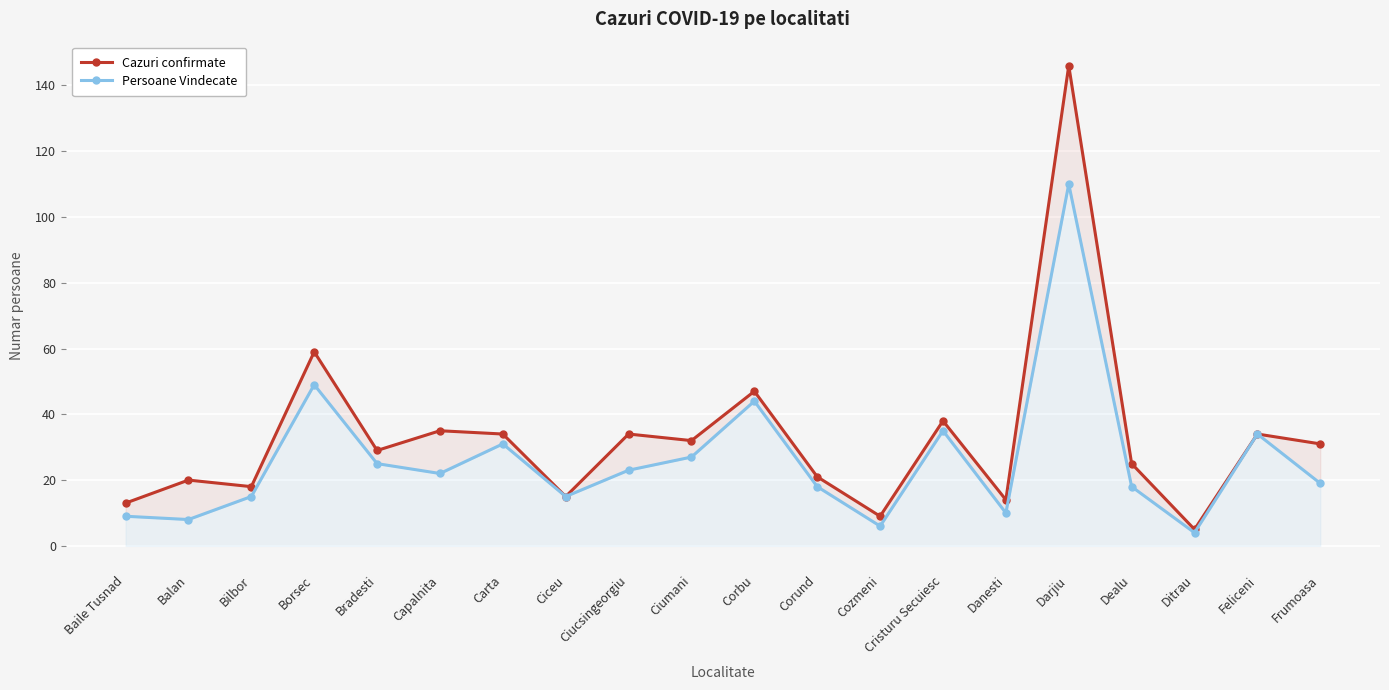

List the labels in order of Persoane Vindecate value, largest first.

Darjiu, Borsec, Corbu, Cristuru Secuiesc, Feliceni, Carta, Ciumani, Bradesti, Ciucsingeorgiu, Capalnita, Frumoasa, Corund, Dealu, Bilbor, Ciceu, Danesti, Baile Tusnad, Balan, Cozmeni, Ditrau